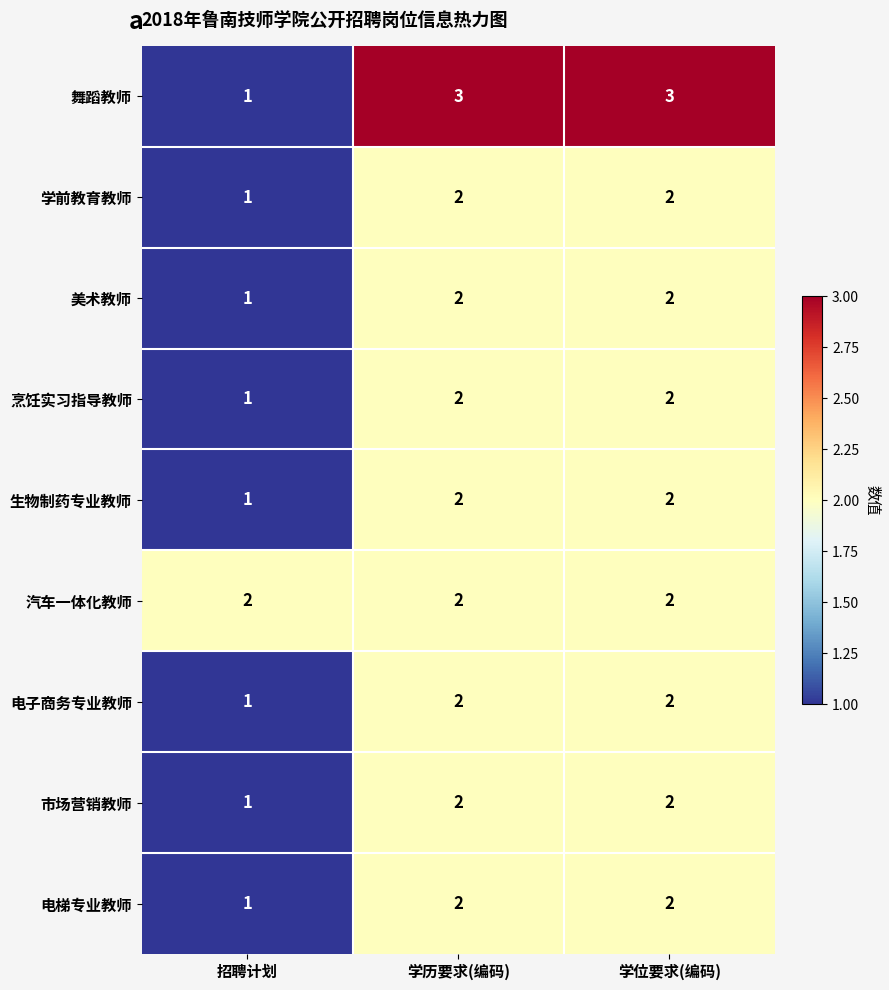

Which series has the largest range (max minus min)?

舞蹈教师